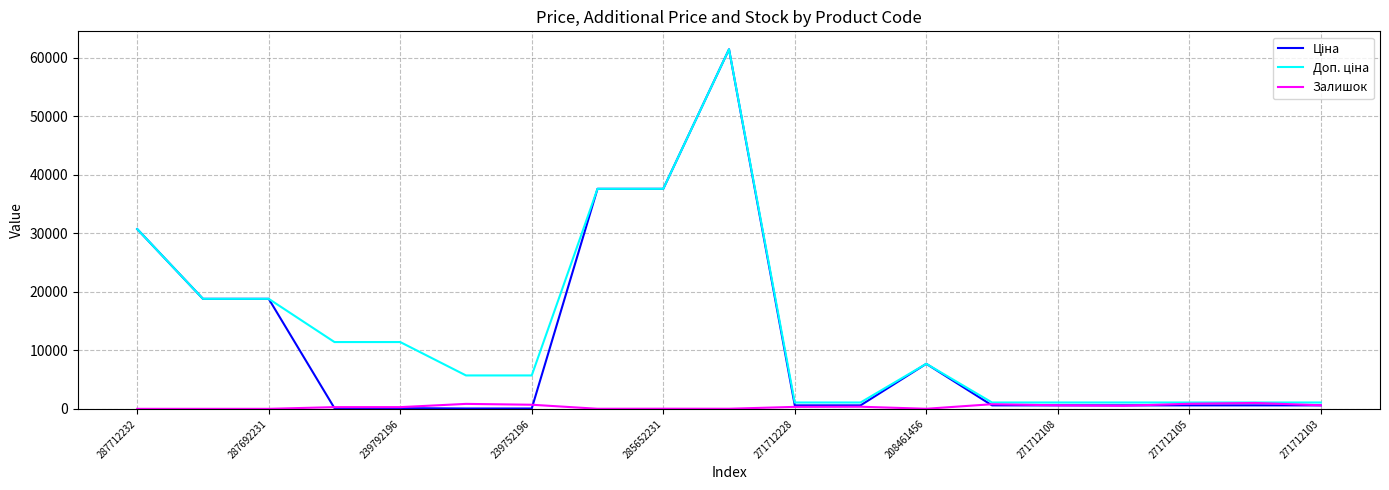

What is the greatest value displayed?

61434.3